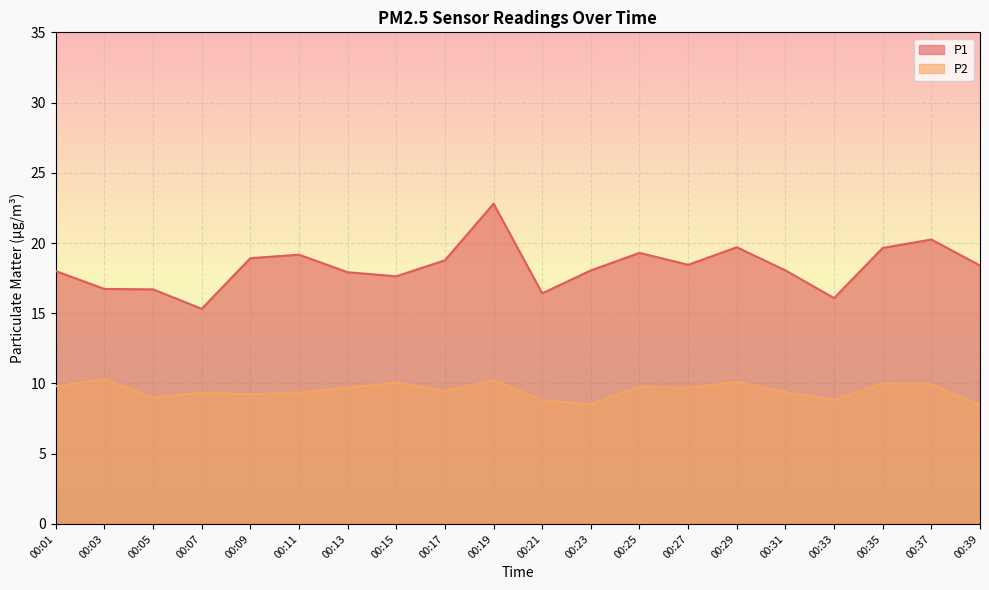

What is the difference between the P1 values at 00:15 and 00:31?

0.4